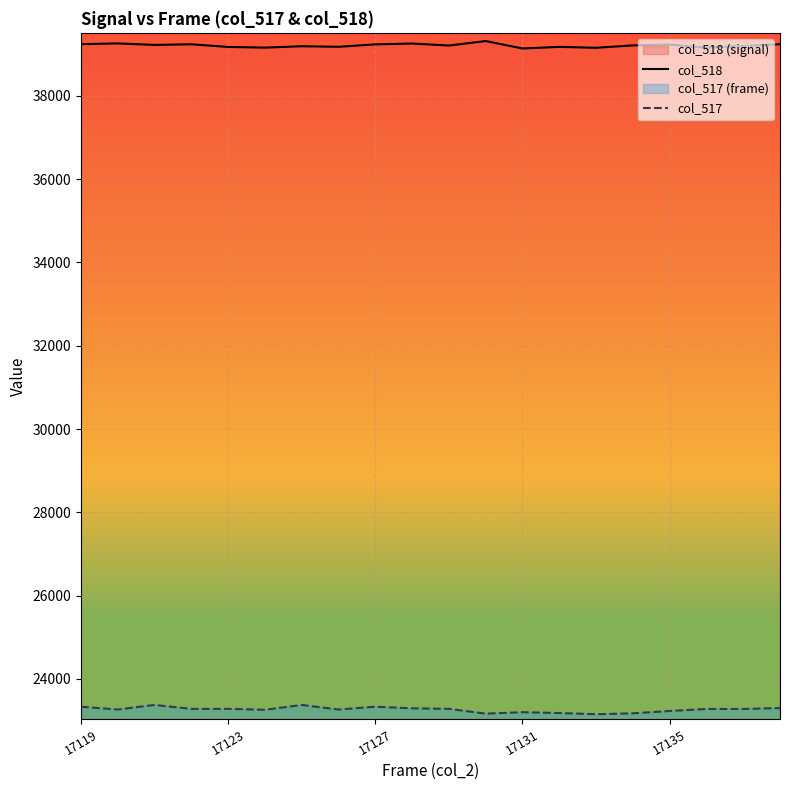

Count the number of categories in the chart.

20